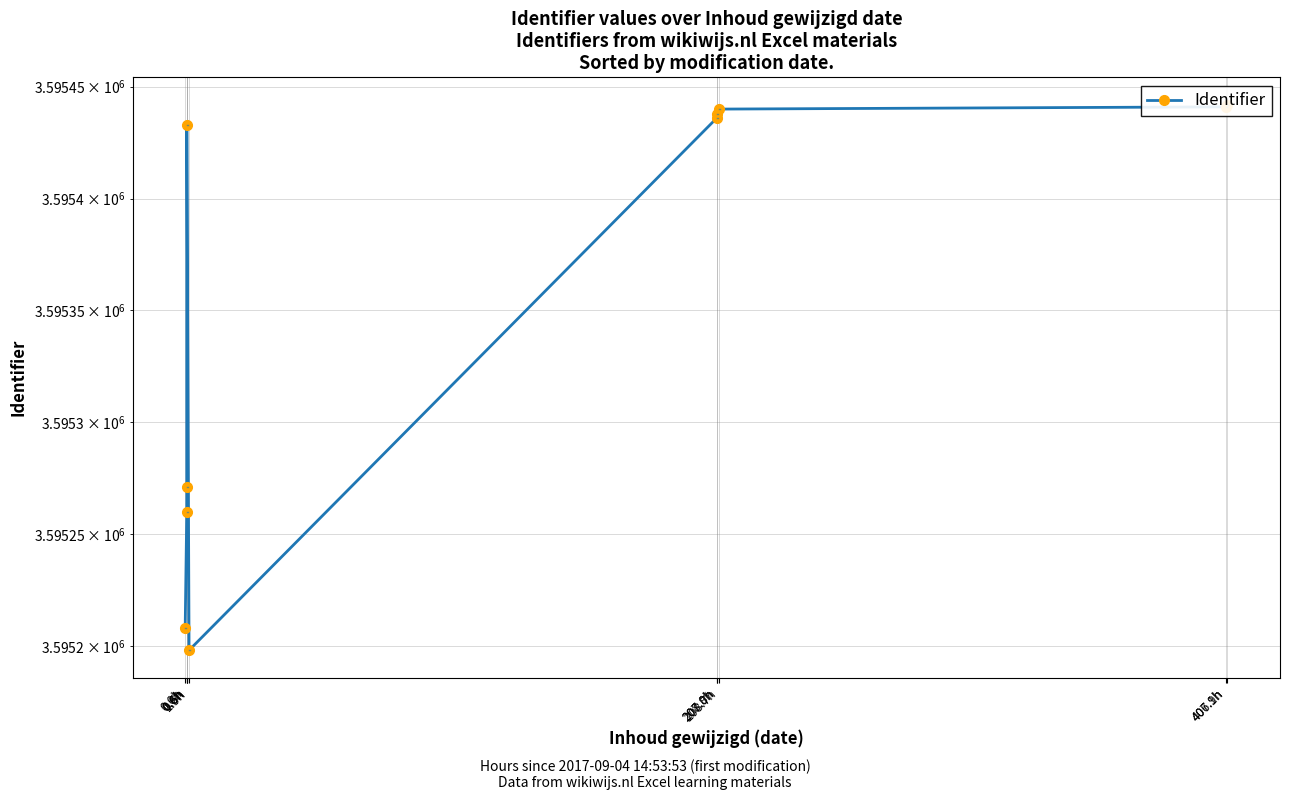

True or false: the data shows 3595436 at 207.8h.

True